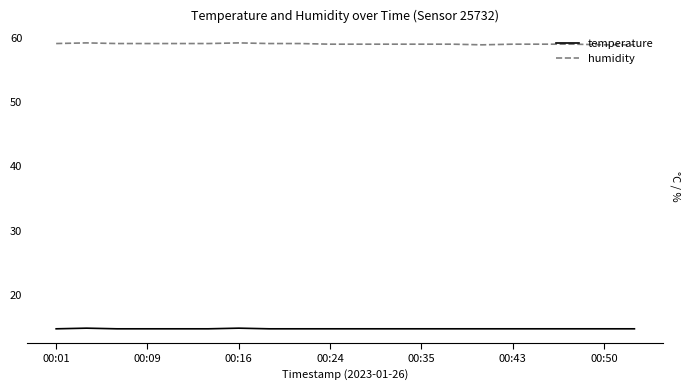

What are all the series names shown in the legend?

temperature, humidity